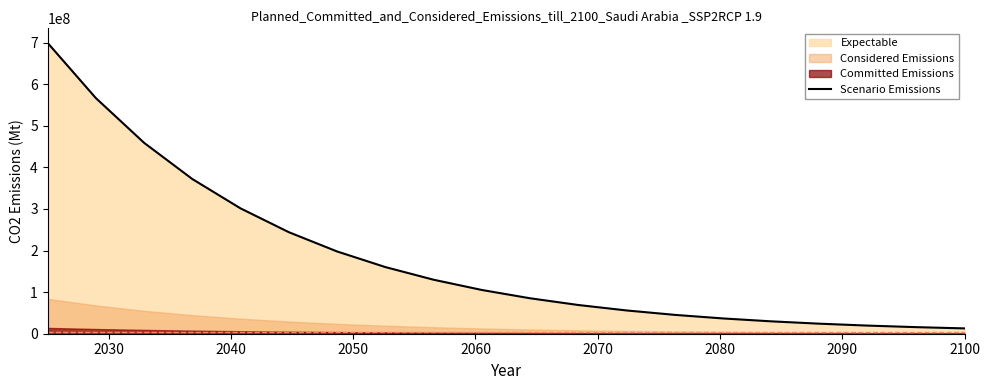

True or false: the data shows 19927979.4 at 14.

False